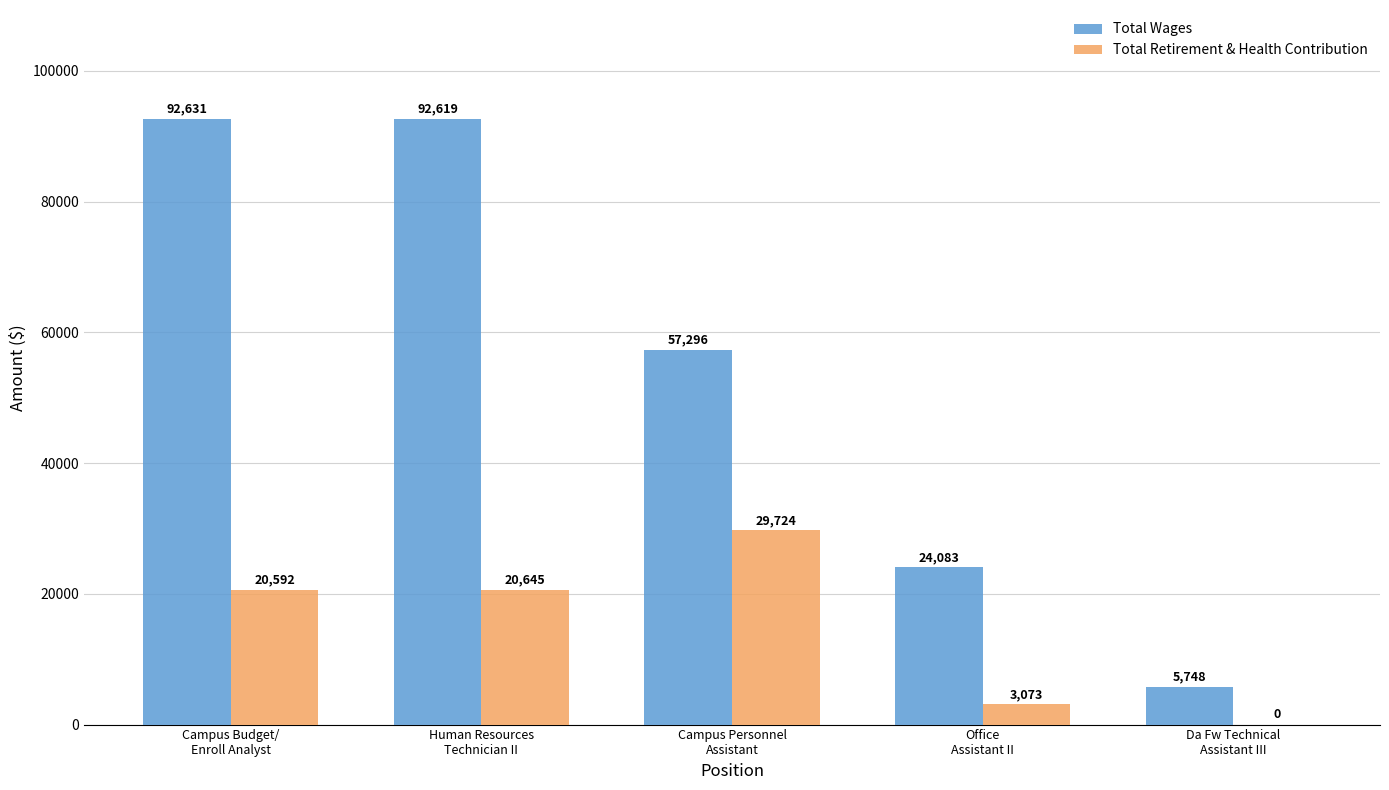

What is the sum of all Total Wages values?

272377